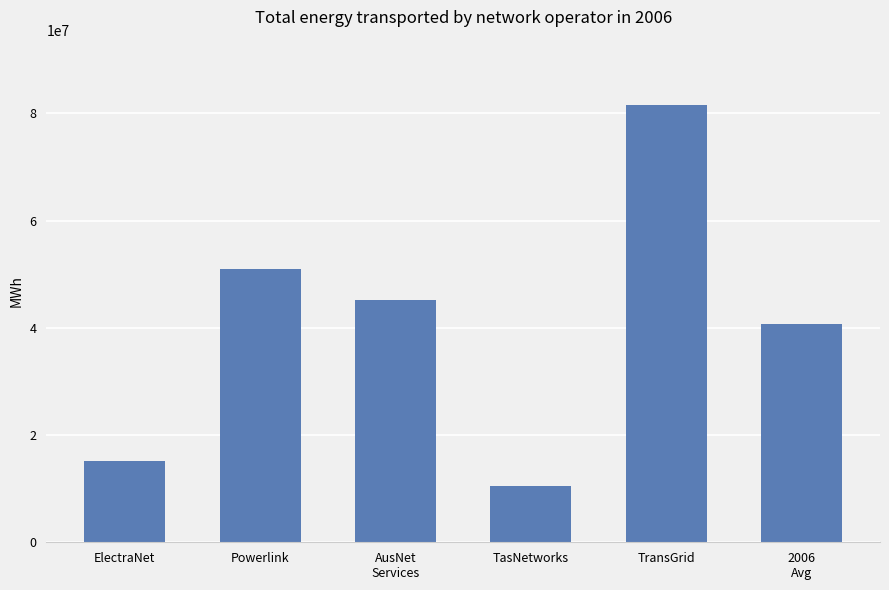

What is the sum of the values at ElectraNet and Powerlink?

66147037.7